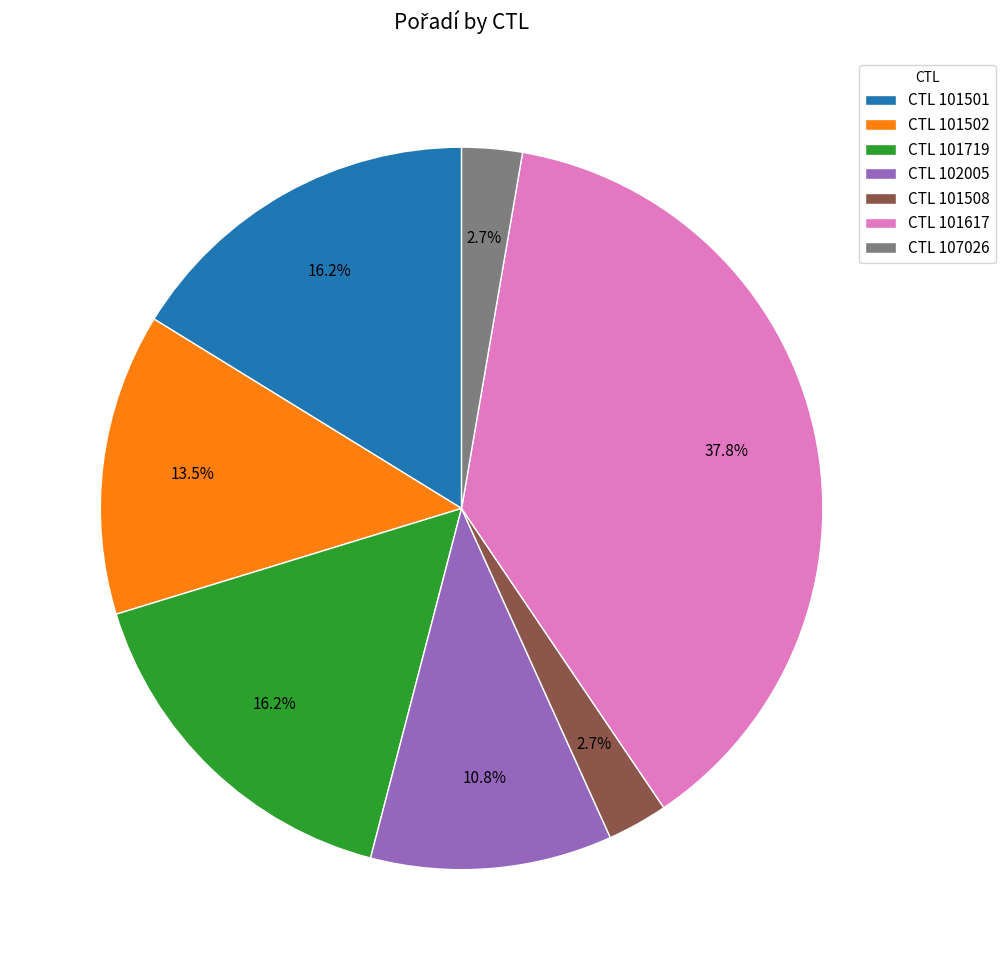

Which has a higher value, CTL 101617 or CTL 101508?

CTL 101617